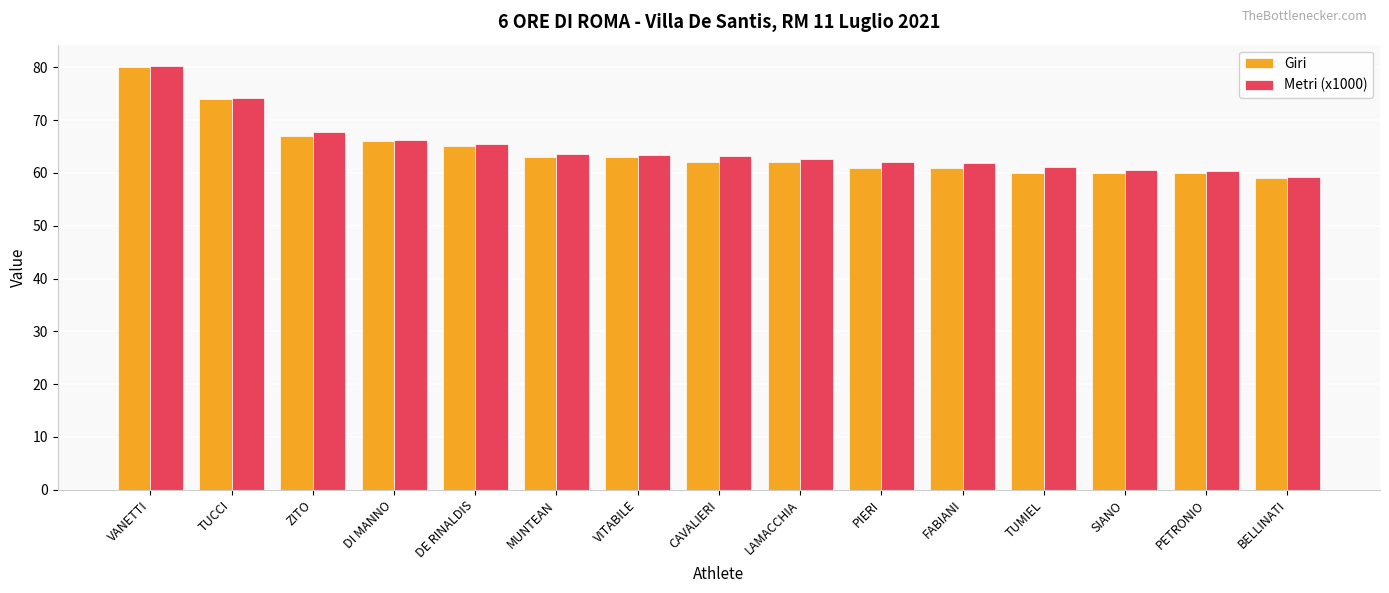

Is it true that Metri (x1000) equals 63.3 at VITABILE?

True